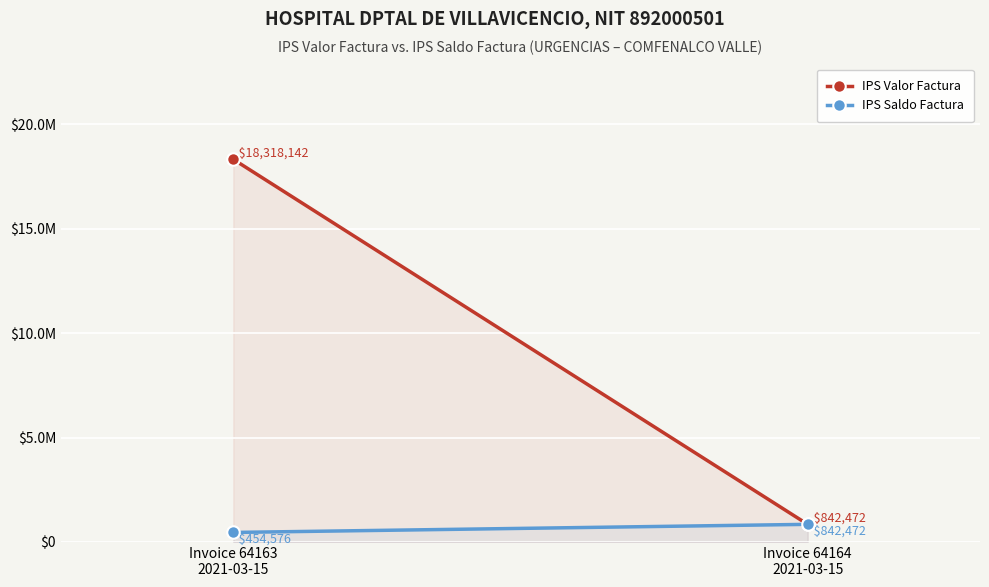

What is the spread (max minus min) of values at Invoice 64163
2021-03-15?

17863566